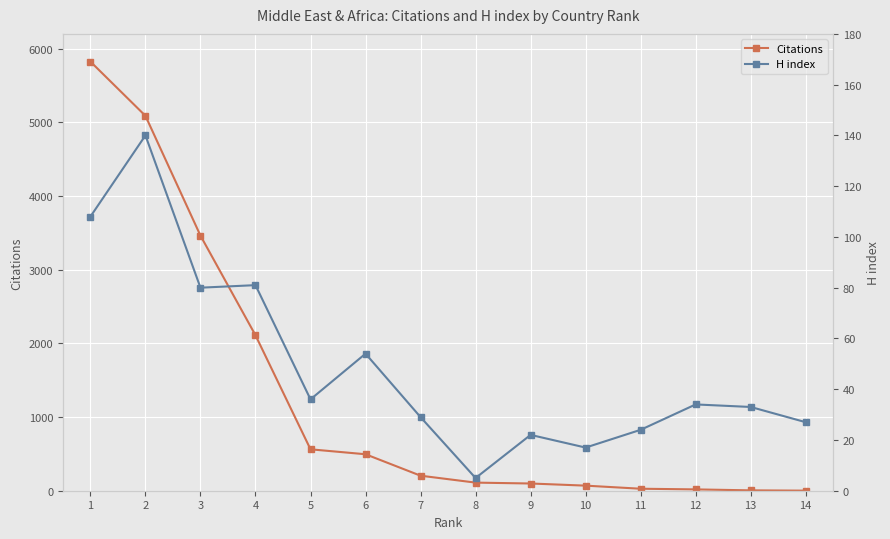

What is the approximate value of Citations at 5, to the nearest 10?

560